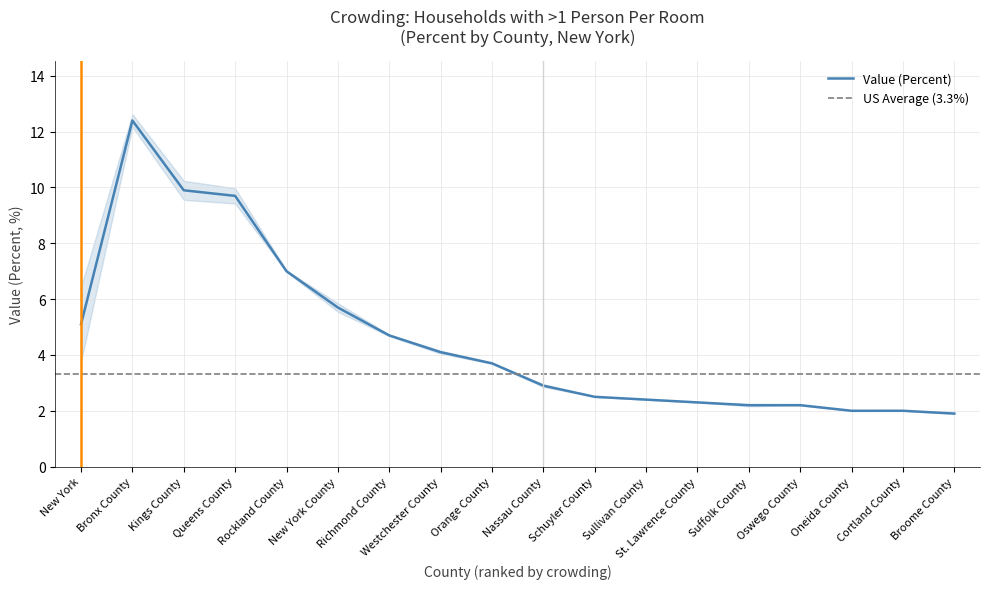

Which category has the highest value across all series?

Bronx County